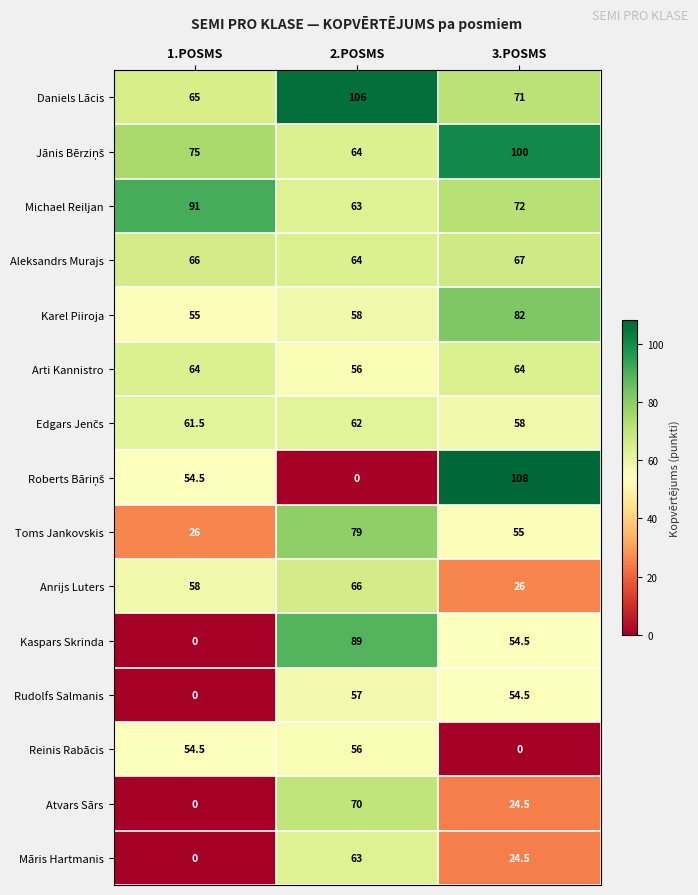

Where does the Michael Reiljan series first go above 72?

1.POSMS